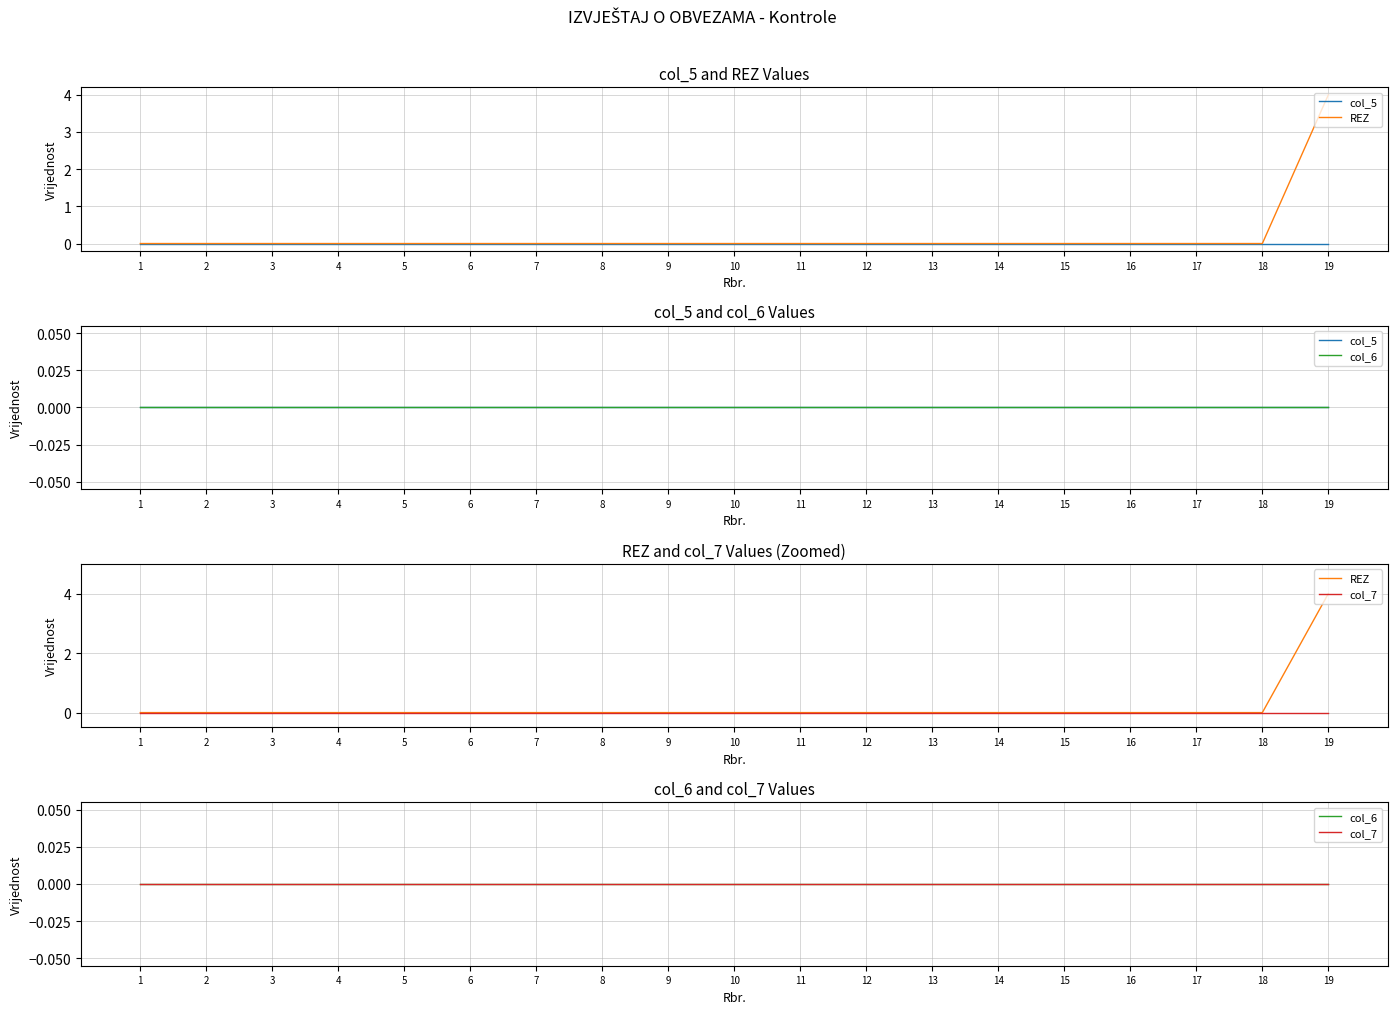

What are all the series names shown in the legend?

col_5, REZ, col_6, col_7